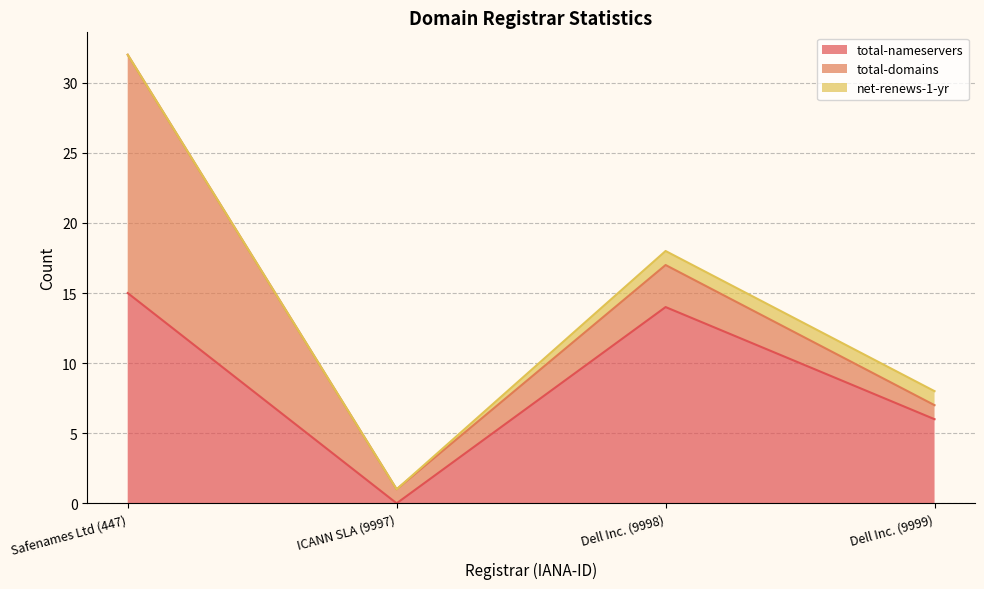

What is the total value across all series at Dell Inc. (9999)?

8